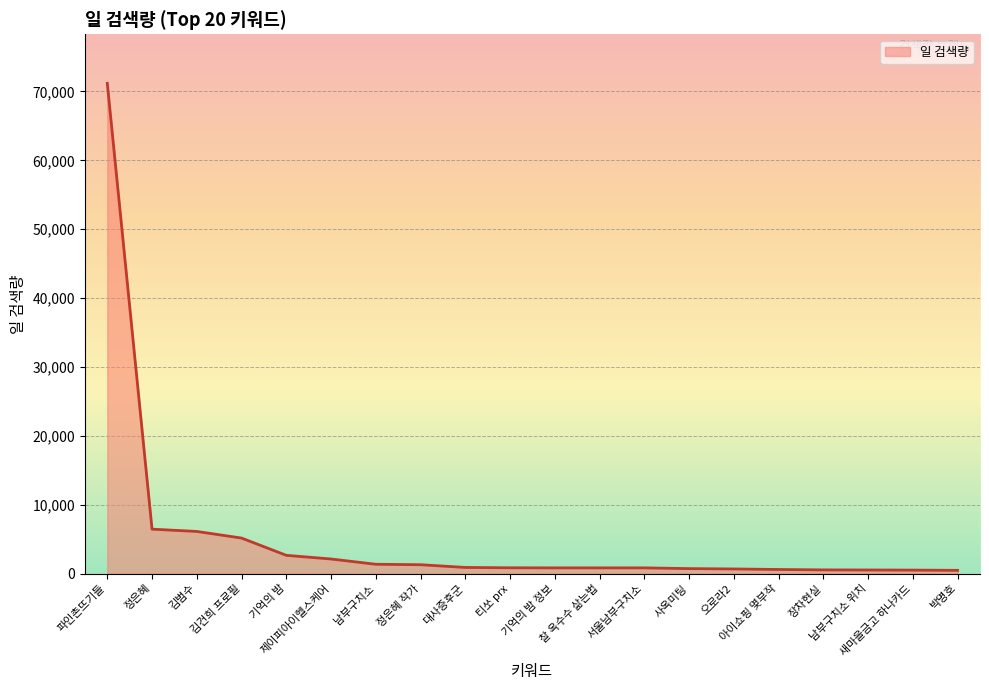

What value does the data have at 기억의 밤, to the nearest 100?

2700